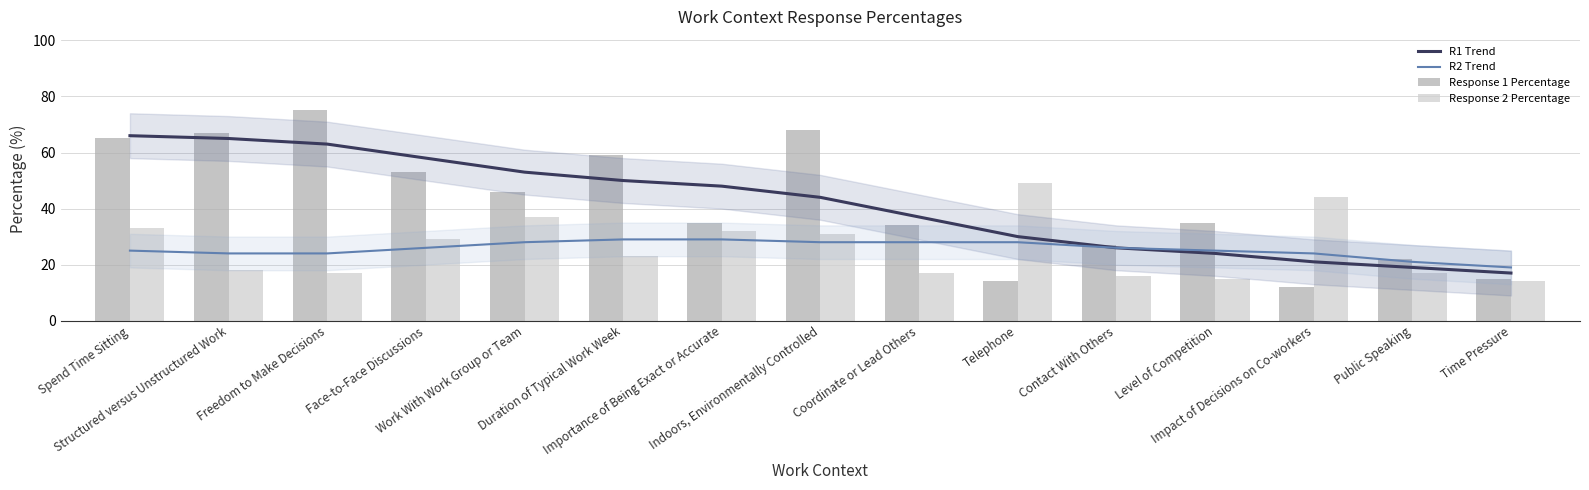

What is the difference between the second highest and minimum values in the R1 Trend series?

48